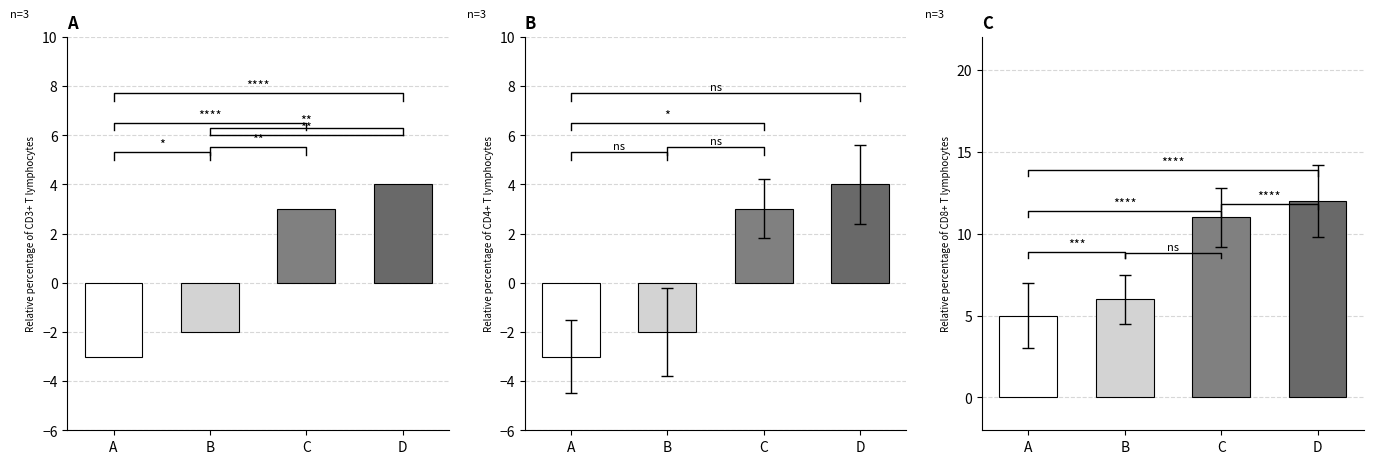

What is the total value across all series at B?

2